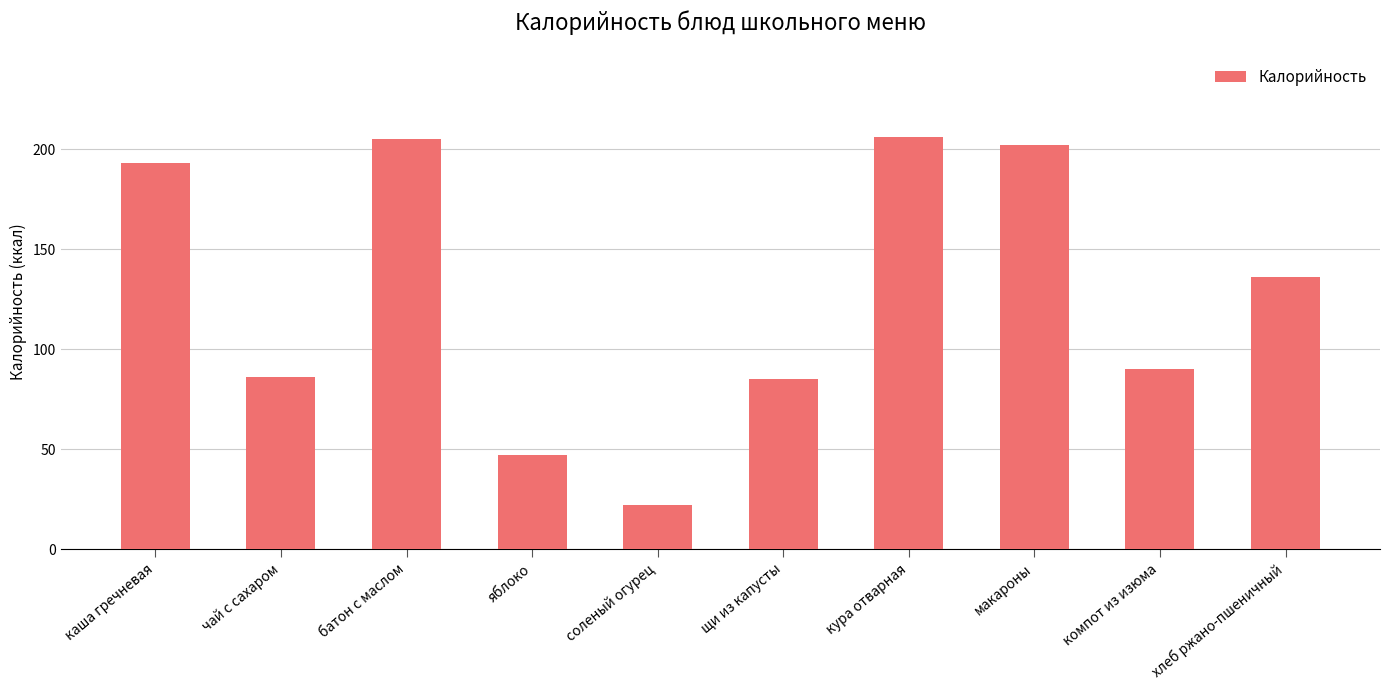

What is the change in value from кура отварная to макароны?

-4